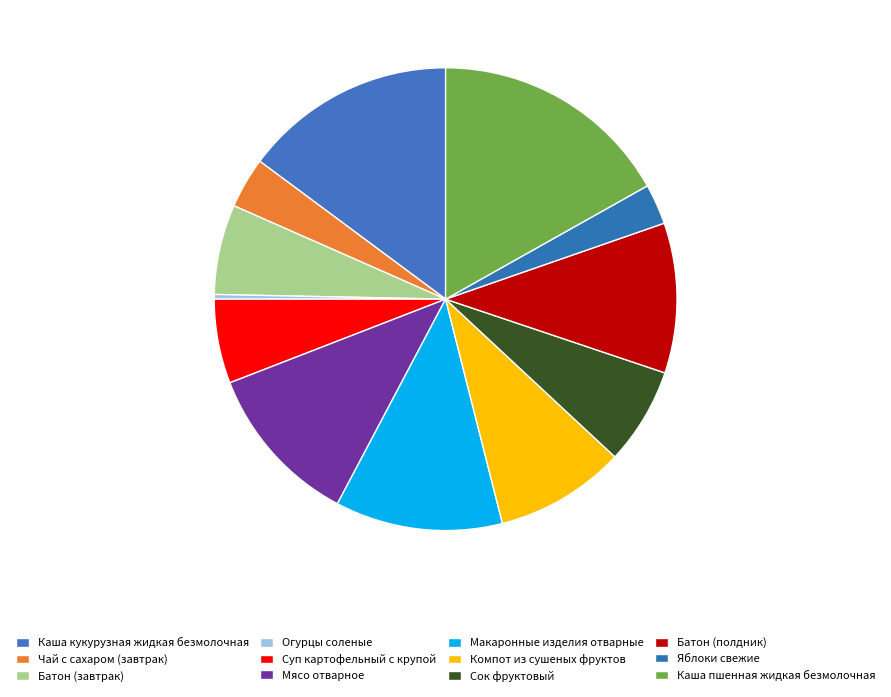

What is the largest slice in the pie chart?

Каша пшенная жидкая безмолочная